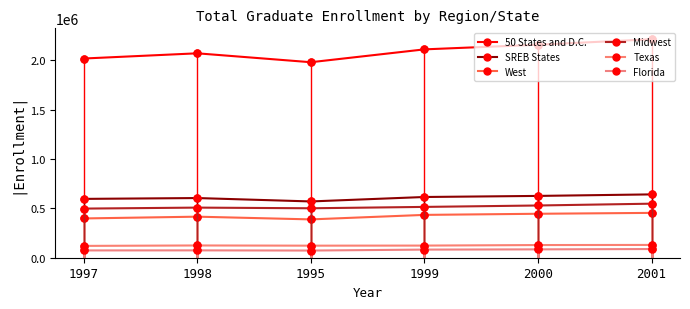

What is the average value of the 50 States and D.C. series?

2091073